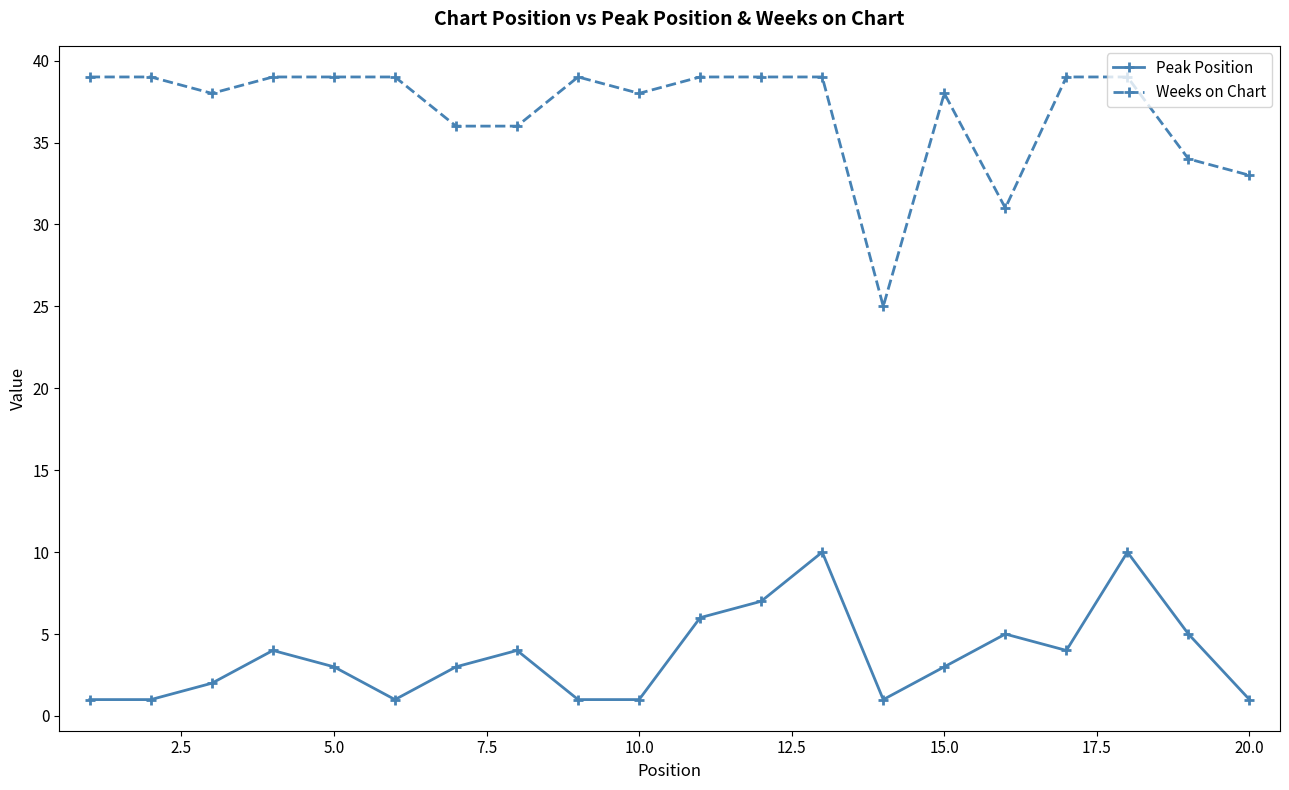

Rank the series by their average value, from highest to lowest.

Weeks on Chart, Peak Position